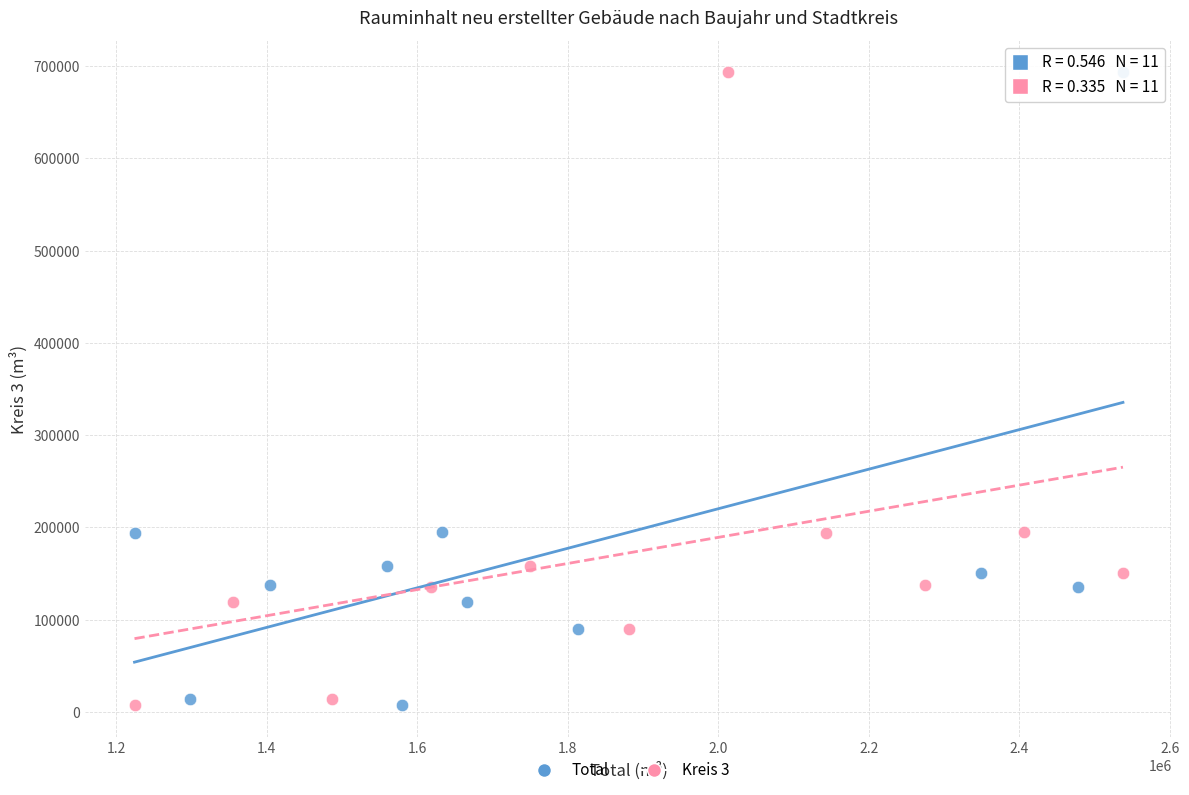

What are all the series names shown in the legend?

Total, Kreis 3